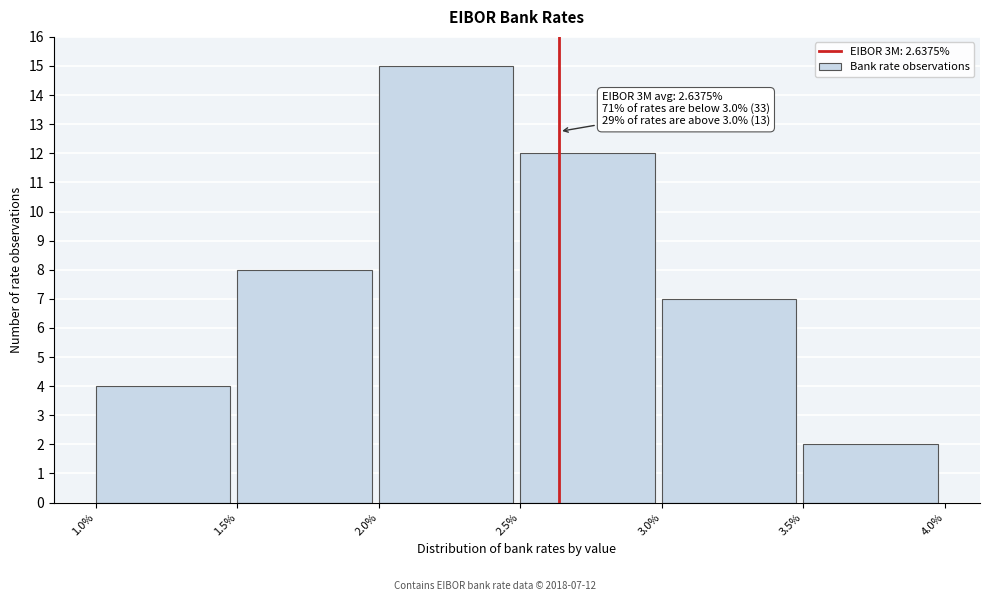

Over which range of the x-axis is the bar tallest?

2.0% to 2.5%